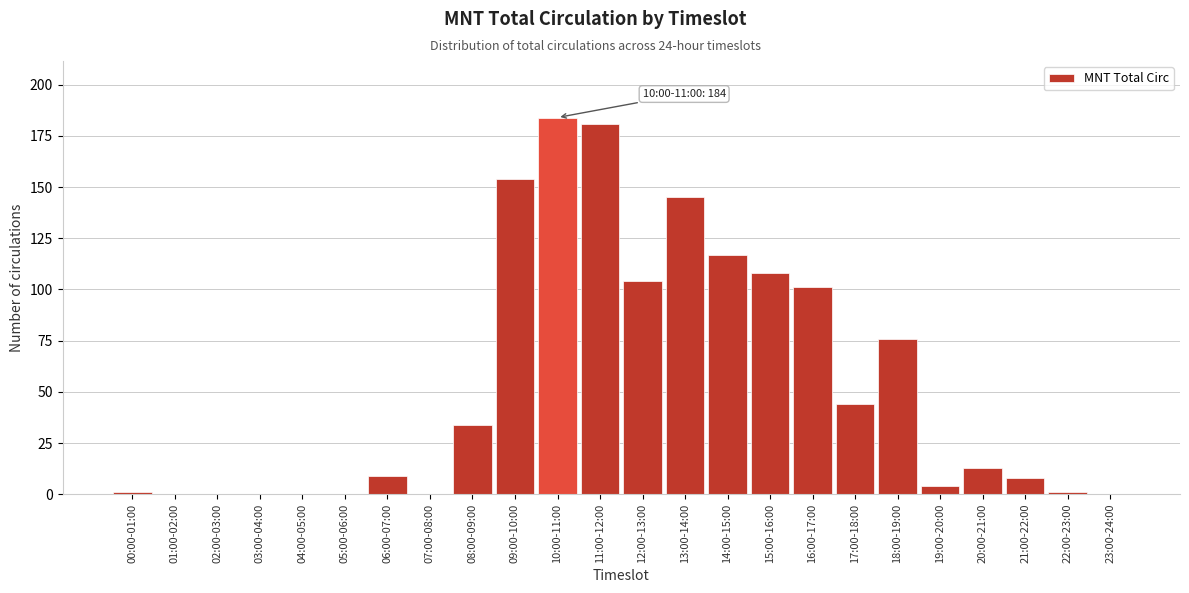

Reading left to right, transcribe all the data shown in this chart.

00:00-01:00=1	01:00-02:00=0	02:00-03:00=0	03:00-04:00=0	04:00-05:00=0	05:00-06:00=0	06:00-07:00=9	07:00-08:00=0	08:00-09:00=34	09:00-10:00=154	10:00-11:00=184	11:00-12:00=181	12:00-13:00=104	13:00-14:00=145	14:00-15:00=117	15:00-16:00=108	16:00-17:00=101	17:00-18:00=44	18:00-19:00=76	19:00-20:00=4	20:00-21:00=13	21:00-22:00=8	22:00-23:00=1	23:00-24:00=0